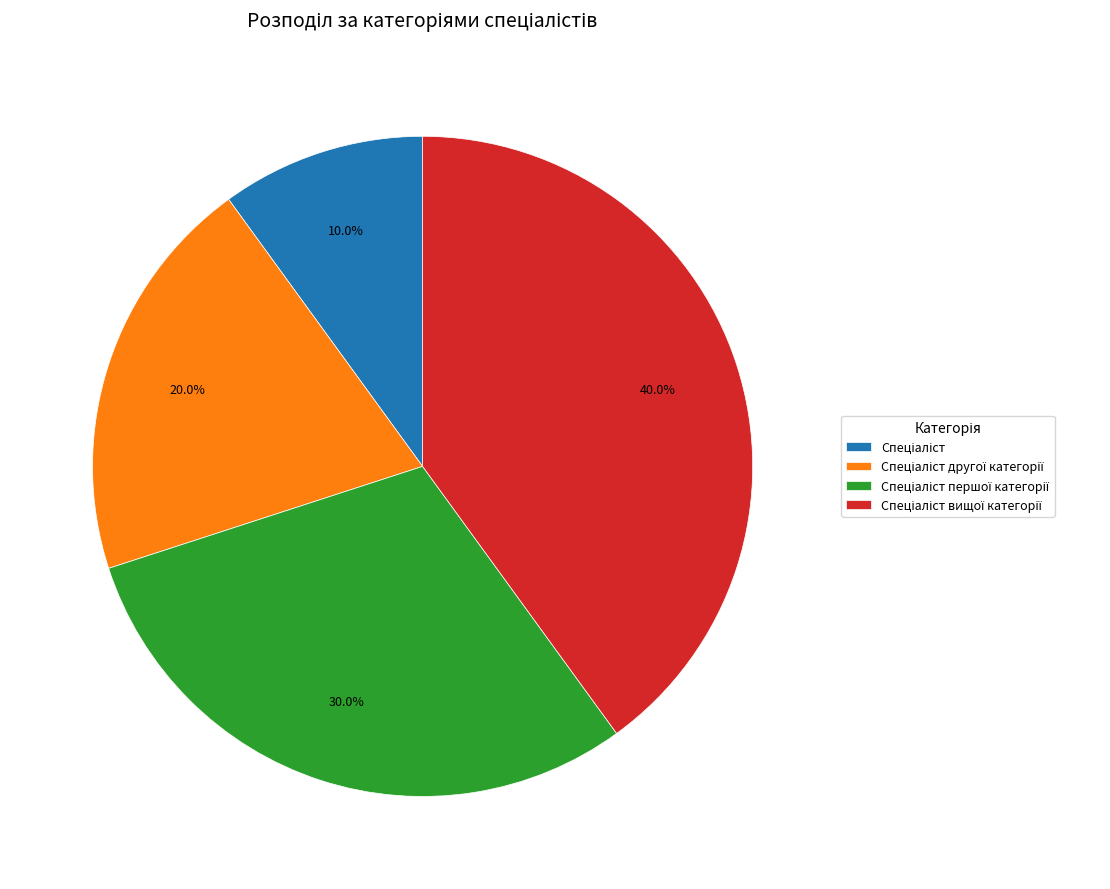

Is there a majority slice in this chart?

No